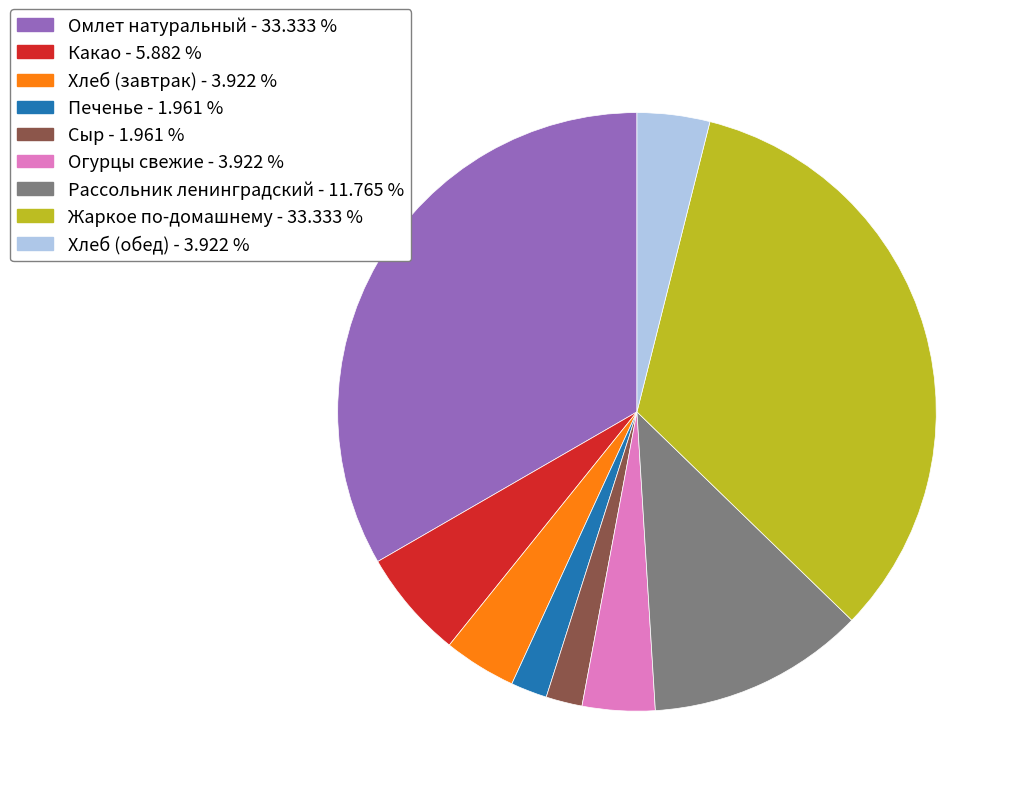

Is there a majority slice in this chart?

No